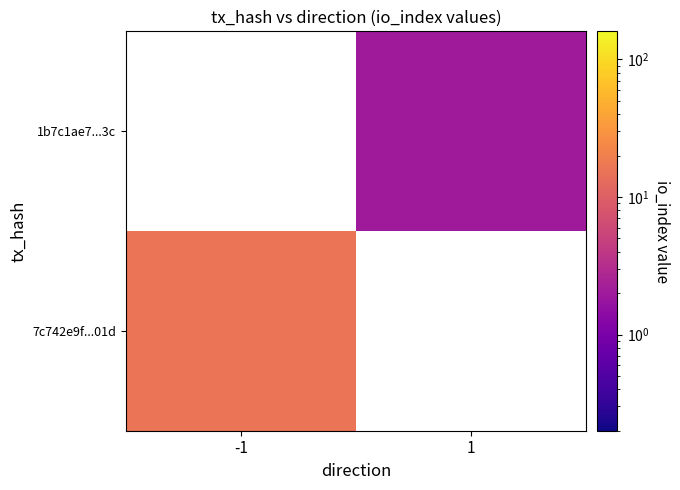

The value of 7c742e9f...01d at -1 is 16.0. True or false?

True